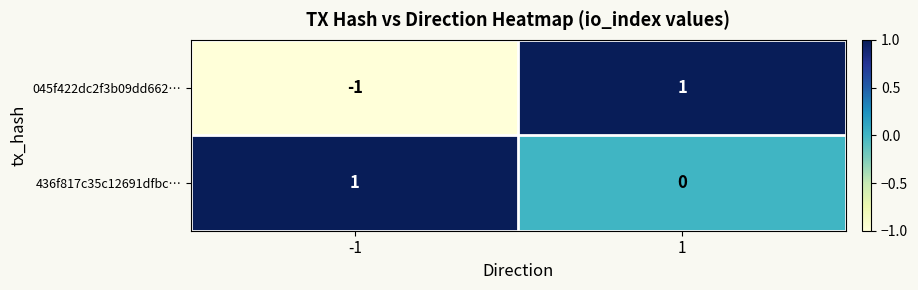

What is the total value across all series at 1?

1